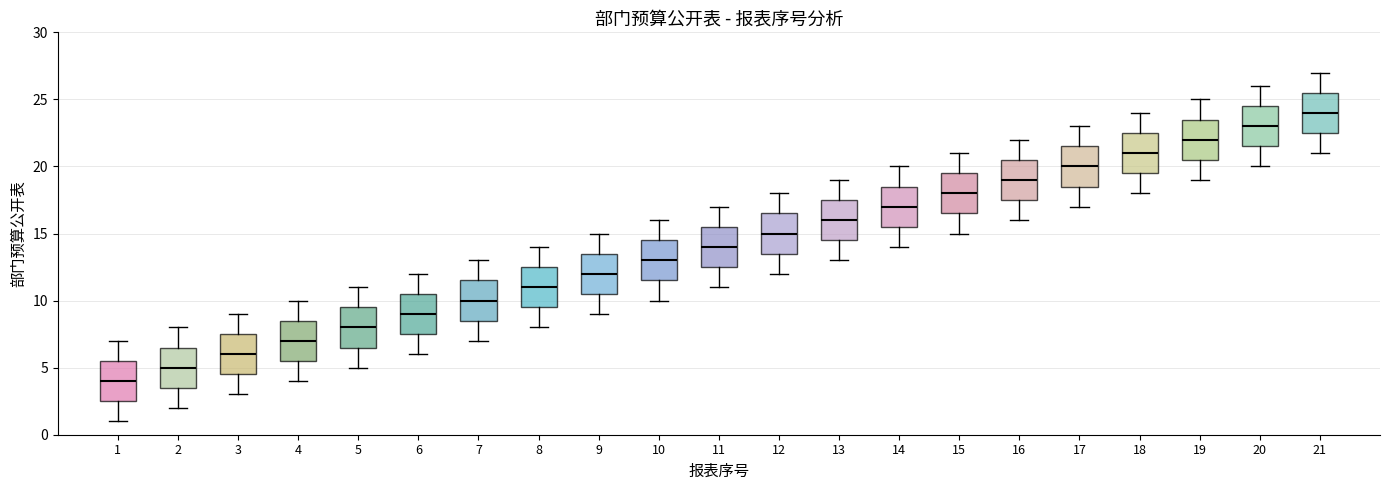

Where does the upper whisker of the box at x = 19 end on the y-axis? The values are not printed on the chart, so give them approximately, as read against the axis.

25.0